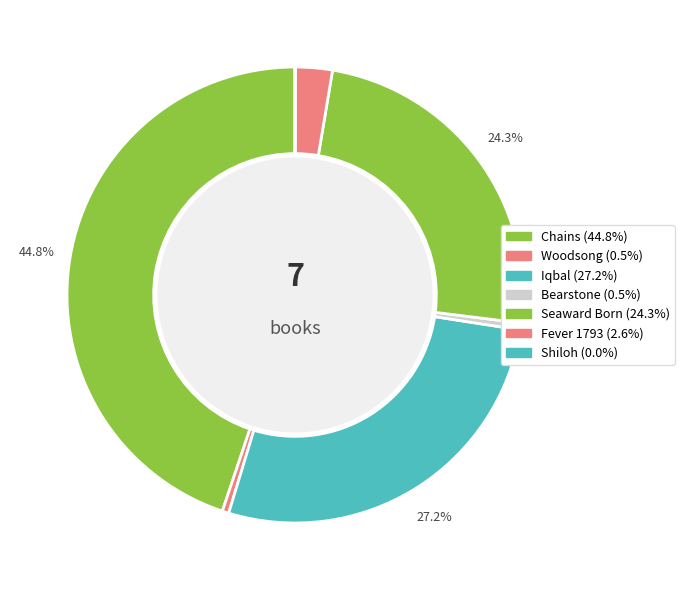

To the nearest percent, what is the combined percentage of Woodsong and Chains?

45%